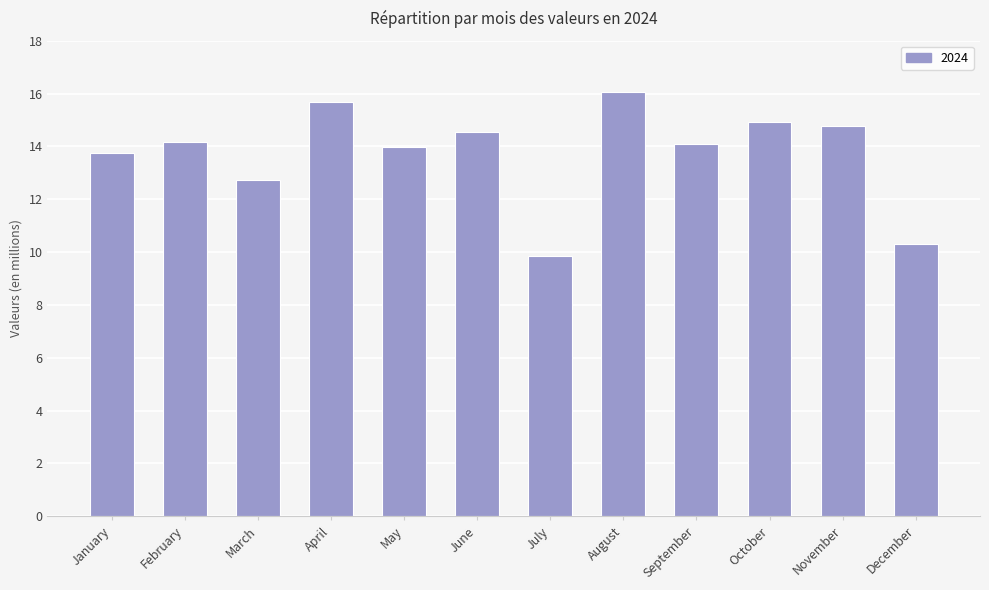

Are the bars horizontal?

No